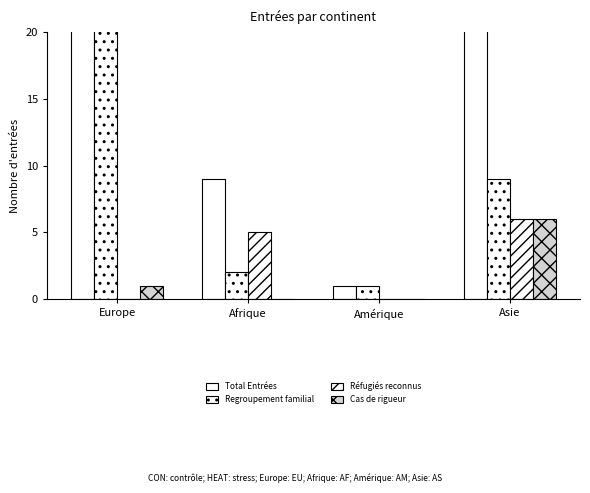

What is the difference between the maximum and minimum values in the Réfugiés reconnus series?

6